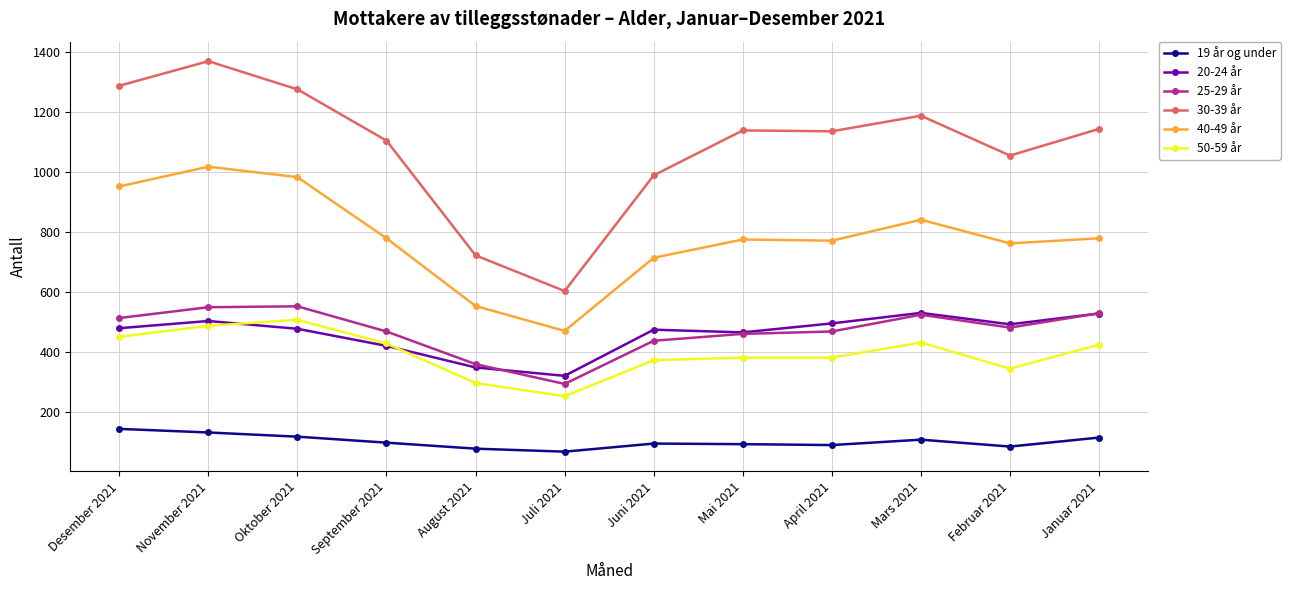

True or false: 40-49 år and 19 år og under cross at least once.

False